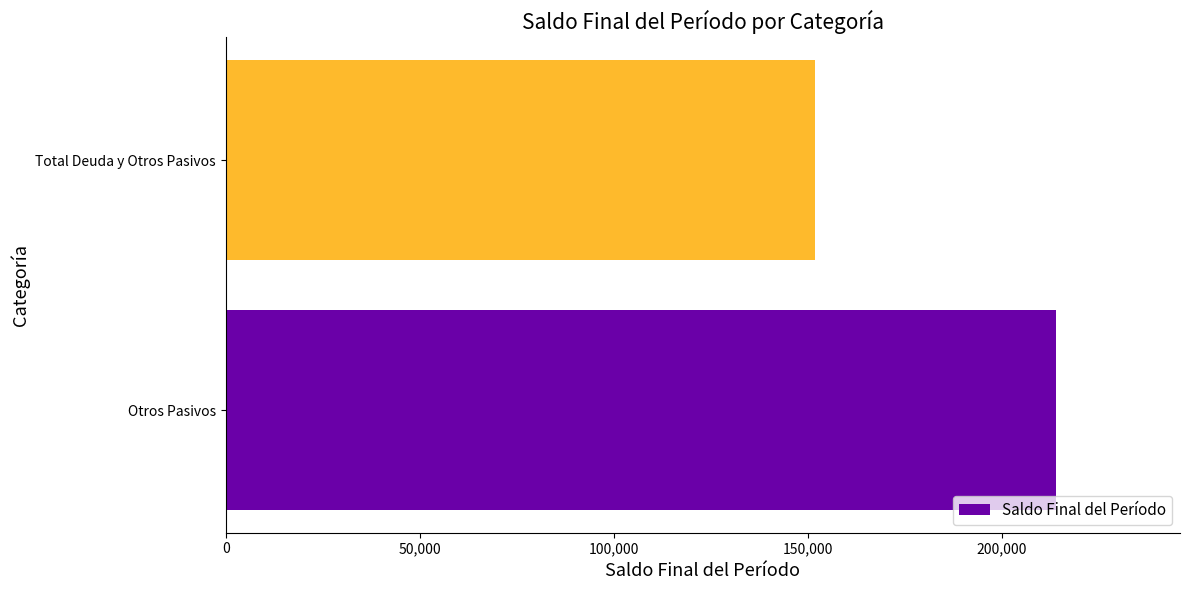

How many categories are shown in the chart?

2